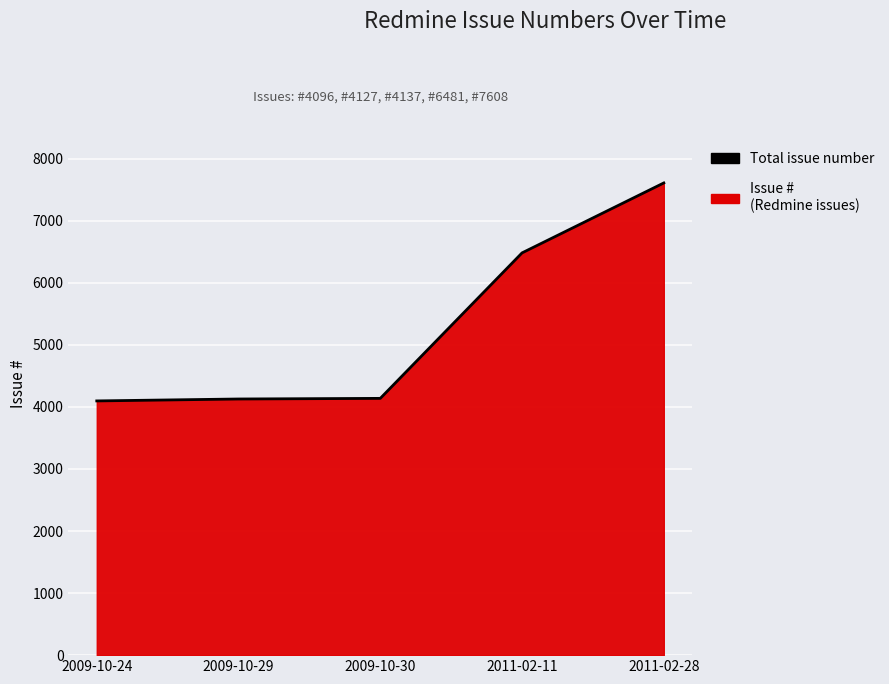

How many data points are above 4137?

2